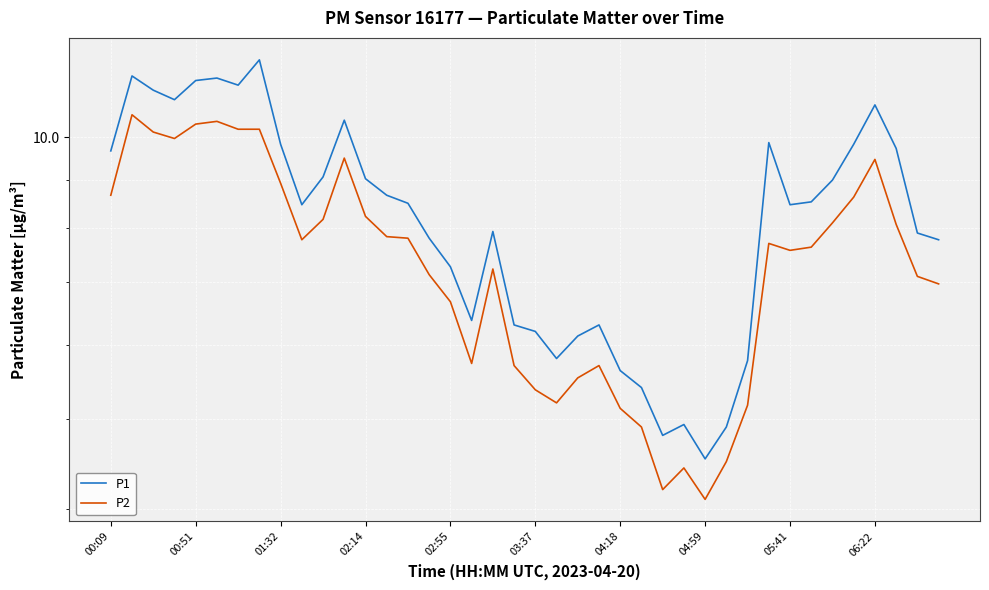

Where does the P2 series first go above 7?

00:09